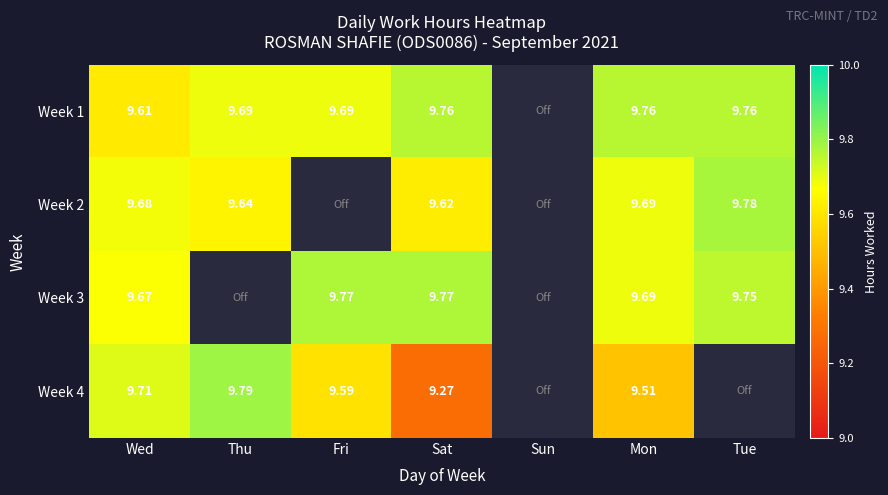

At which label does Week 1 reach its peak?

Sat